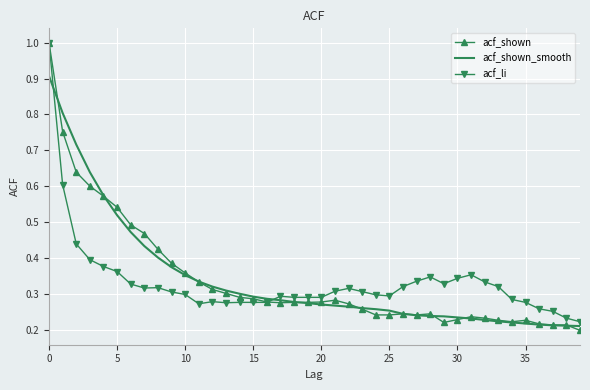

What are all the series names shown in the legend?

acf_shown, acf_shown_smooth, acf_li